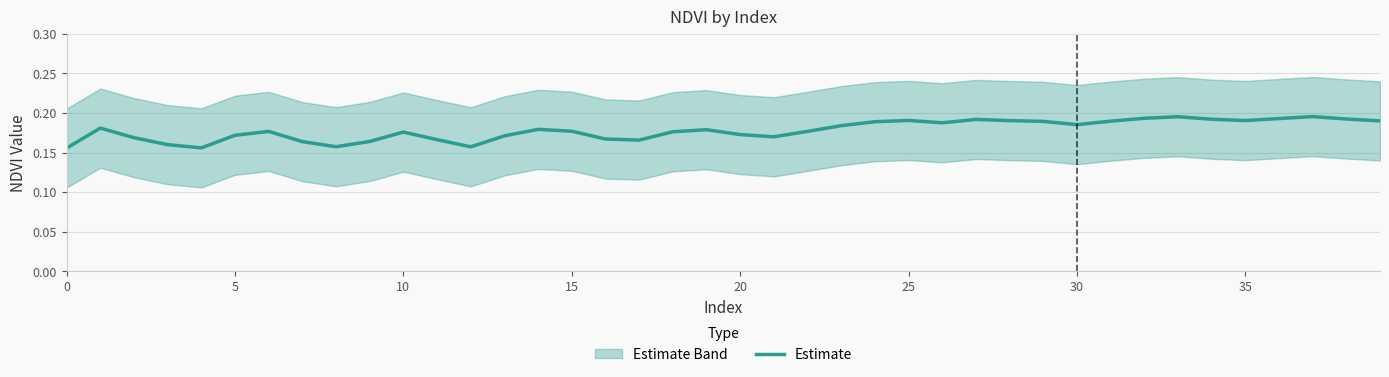

What is the approximate value at 36?

0.2